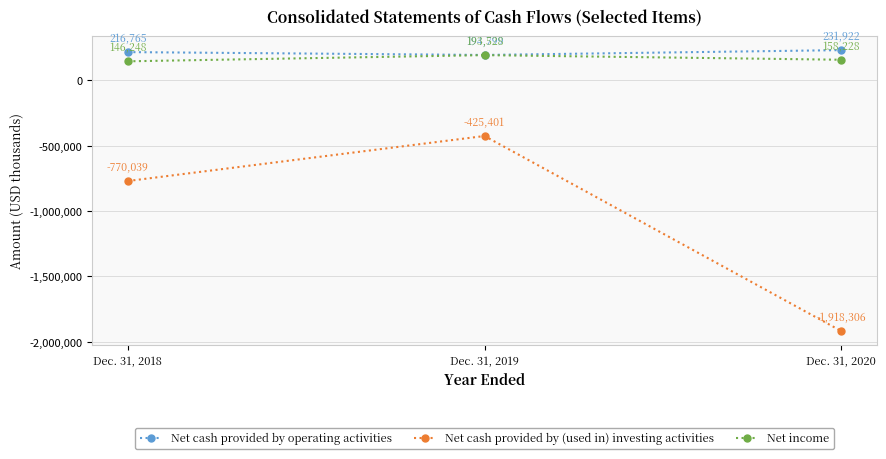

At Dec. 31, 2019, list the series in order from smallest to largest.

Net cash provided by (used in) investing activities, Net income, Net cash provided by operating activities